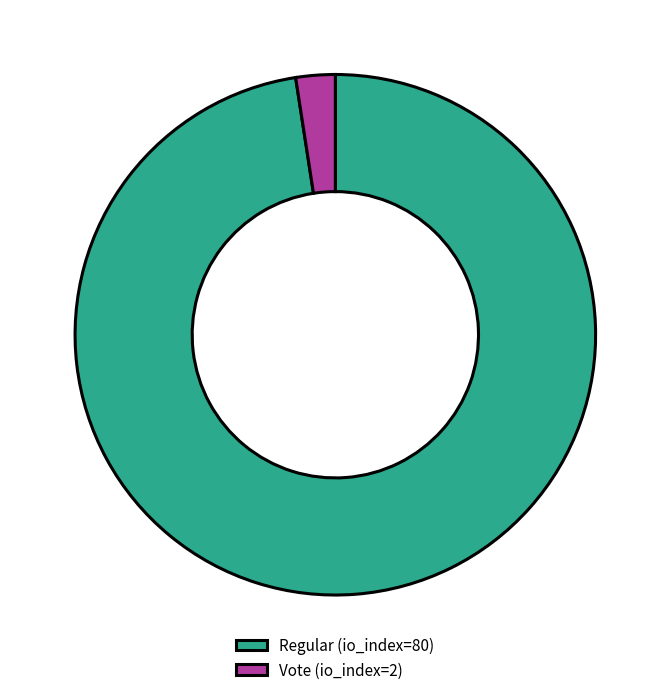

How many slices are in this pie chart?

2